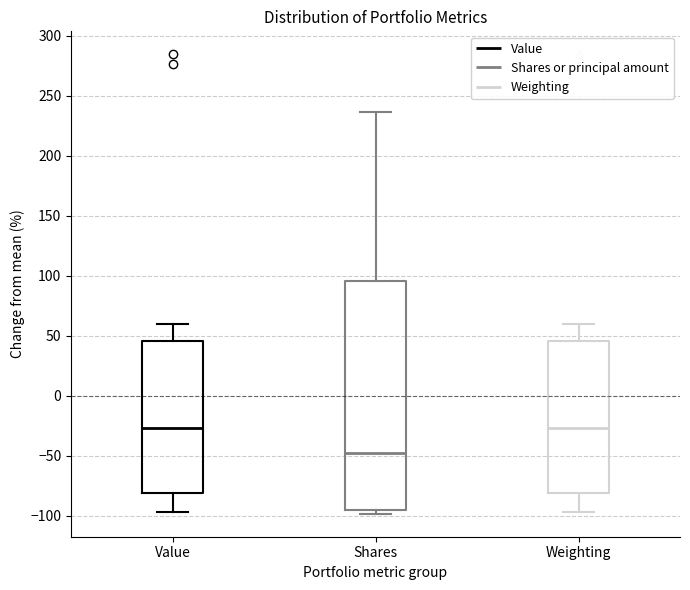

Reading left to right, transcribe this box plot: for each box, give where its median line is, the range the box spans, and where its two whiskers end, as read against the y-axis. The values are not printed on the chart, so give them approximately, as read against the axis.

Value: median -25, box -80 to 45, whiskers -95 to 60
Shares: median -50, box -95 to 95, whiskers -100 to 235
Weighting: median -25, box -80 to 45, whiskers -95 to 60